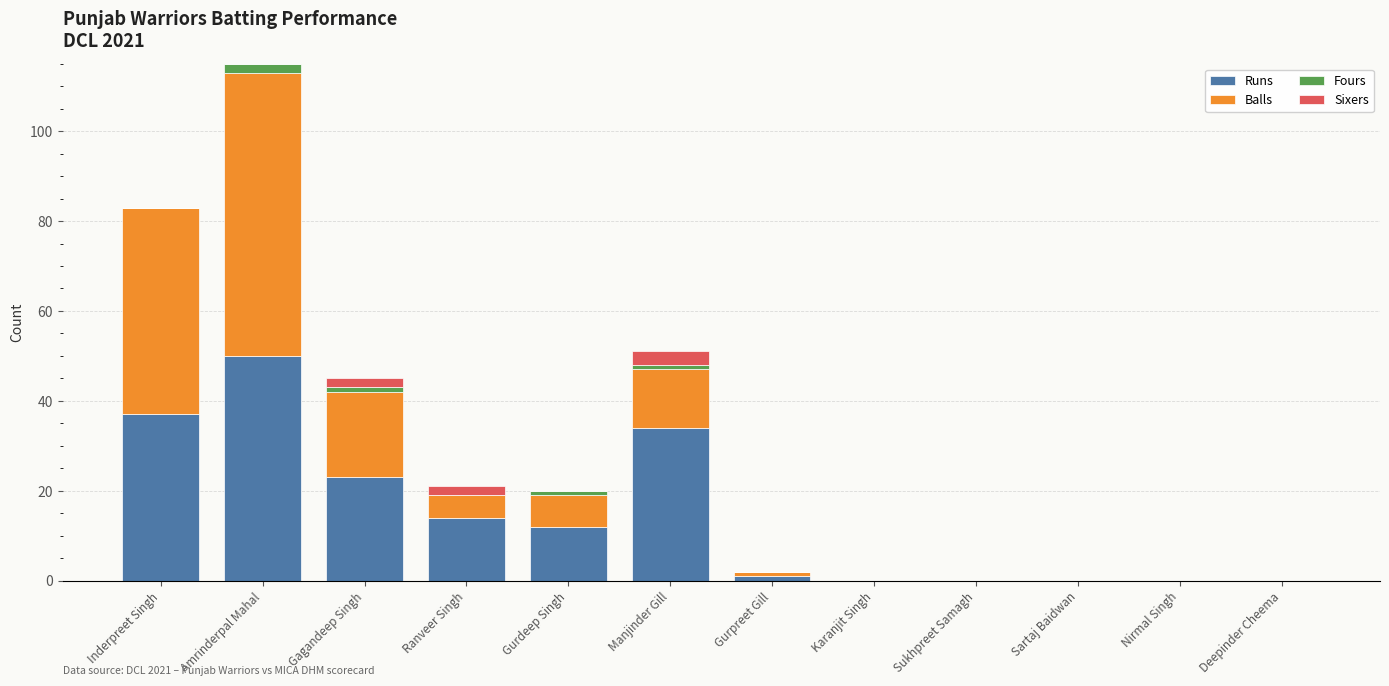

At which label does Runs reach its peak?

Amrinderpal Mahal